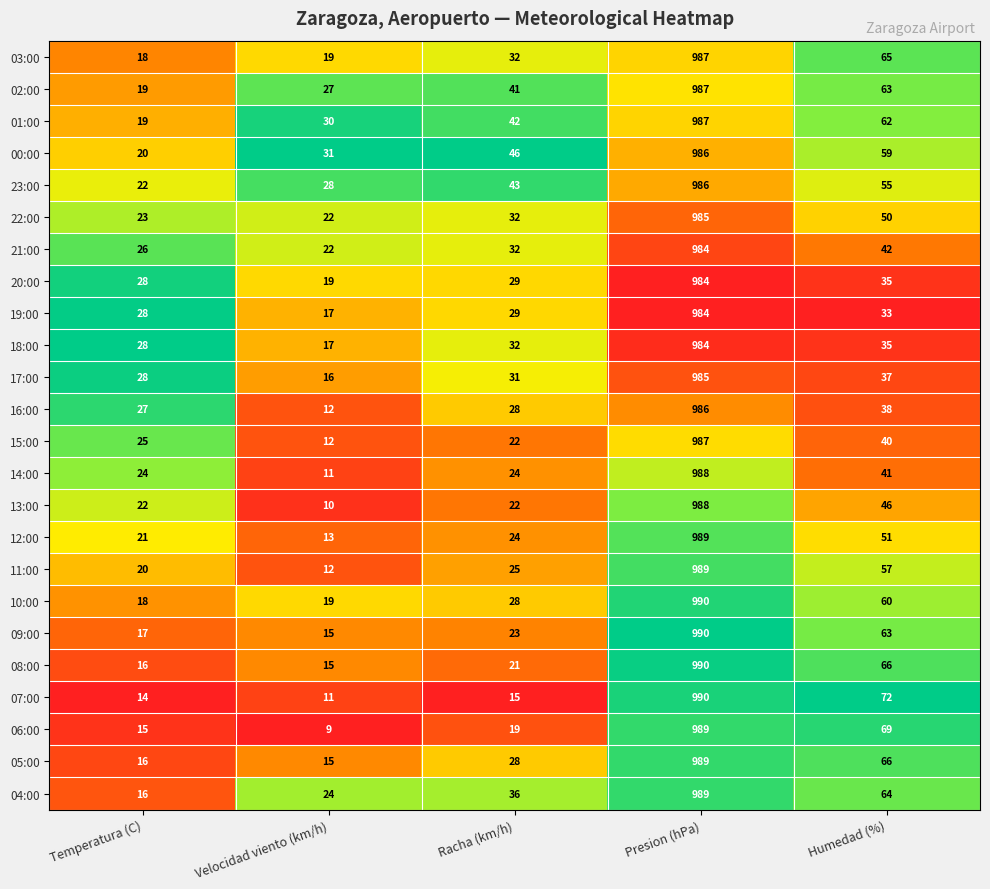

Read the 05:00 value at Presion (hPa).

989